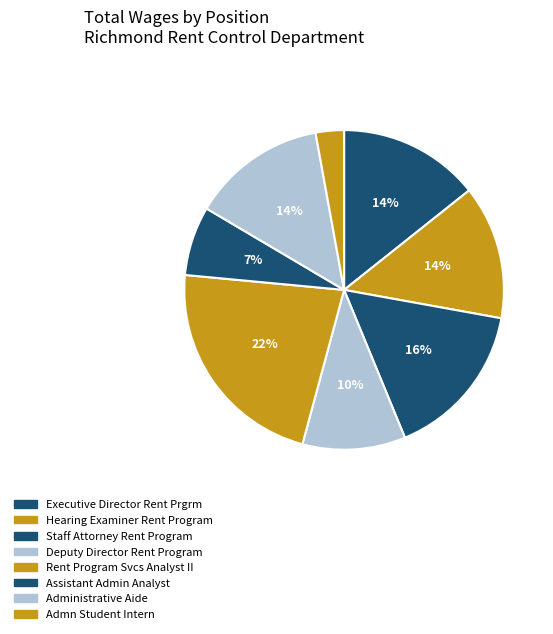

What portion of the pie excludes Staff Attorney Rent Program?

84.1%